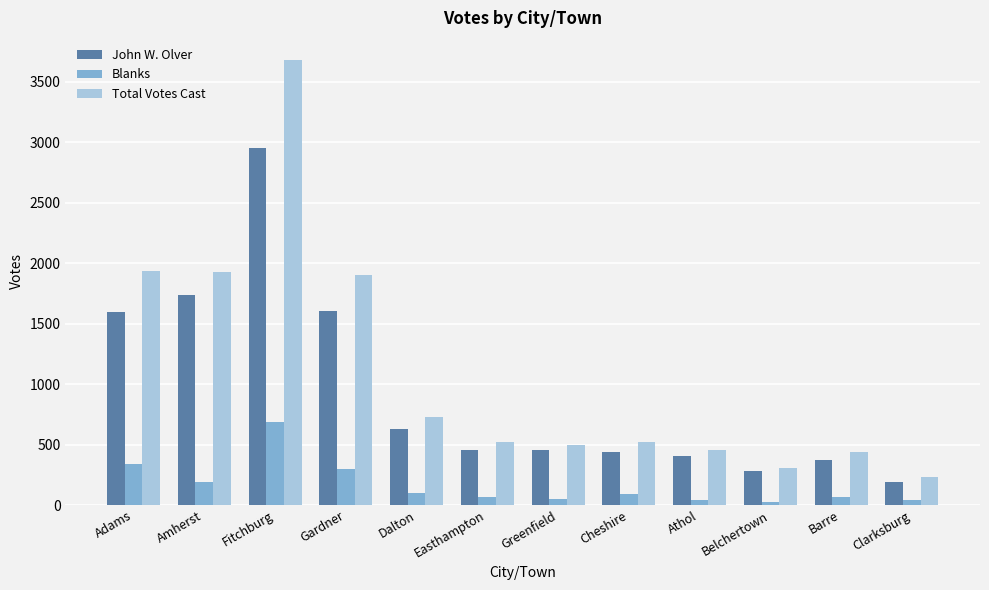

What is the average value of the Blanks series?

166